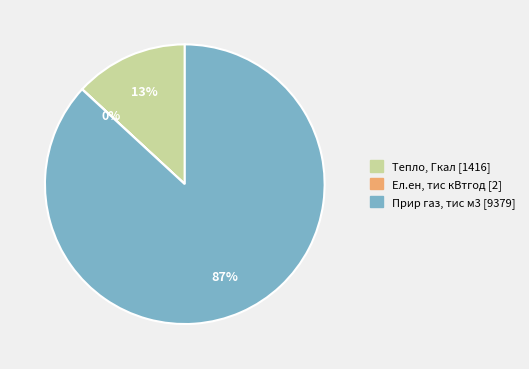

To the nearest percent, what percentage of the pie is Прир газ, тис м3?

87%